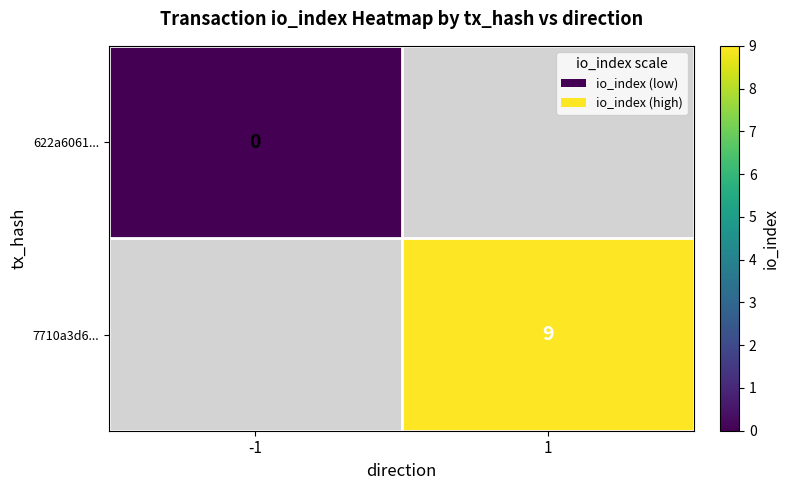

Is the value of 7710a3d6... at 1 greater than the value of 622a6061... at -1?

Yes